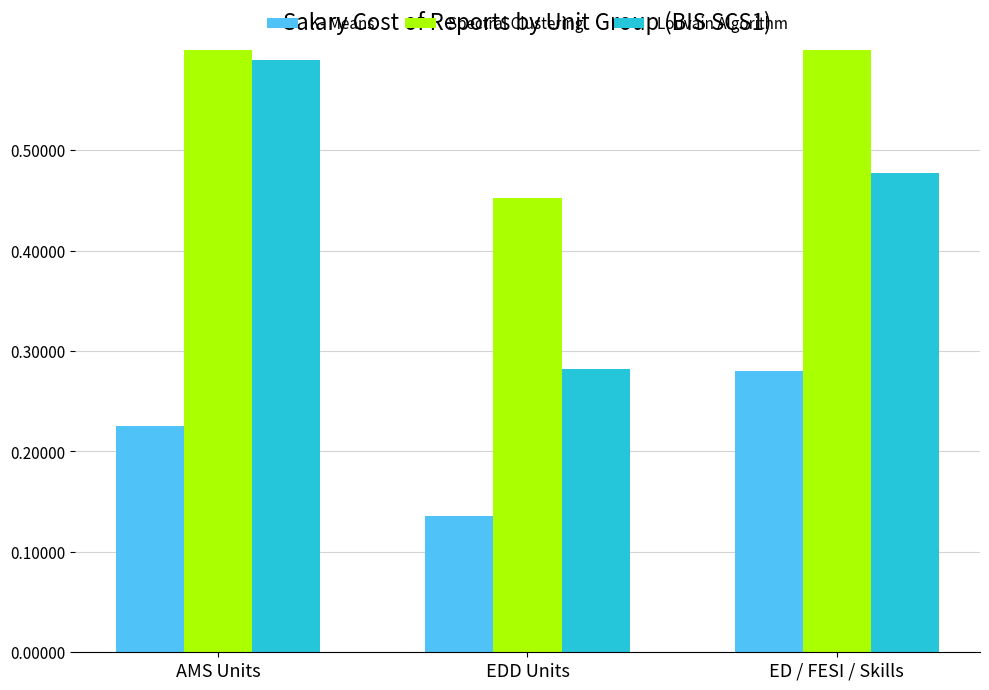

At which category is the sum across all series the highest?

AMS Units